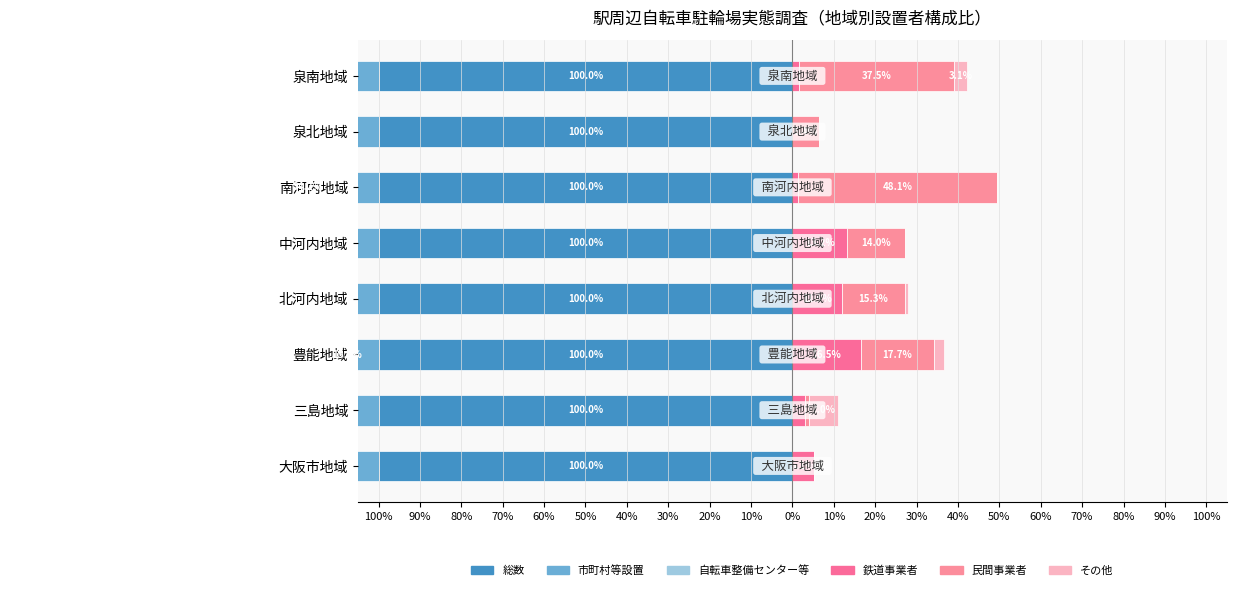

Which series has the widest spread of values?

市町村等設置